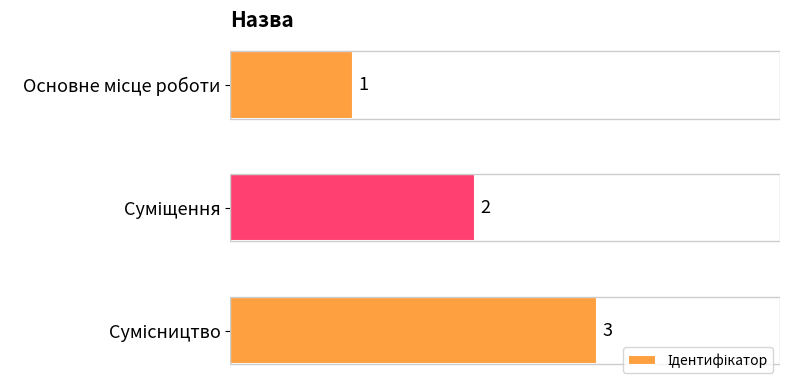

How many values are between 1 and 3?

3